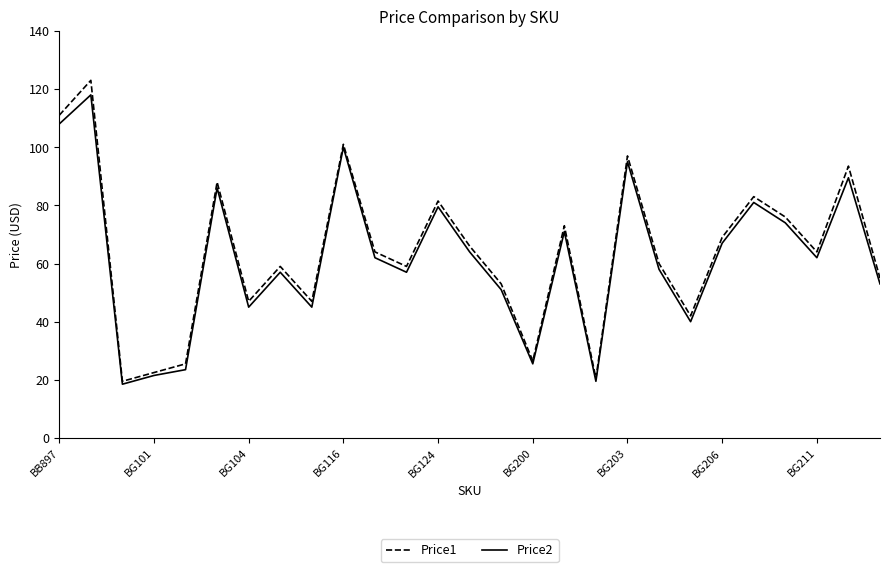

What is the smallest value displayed?

18.5